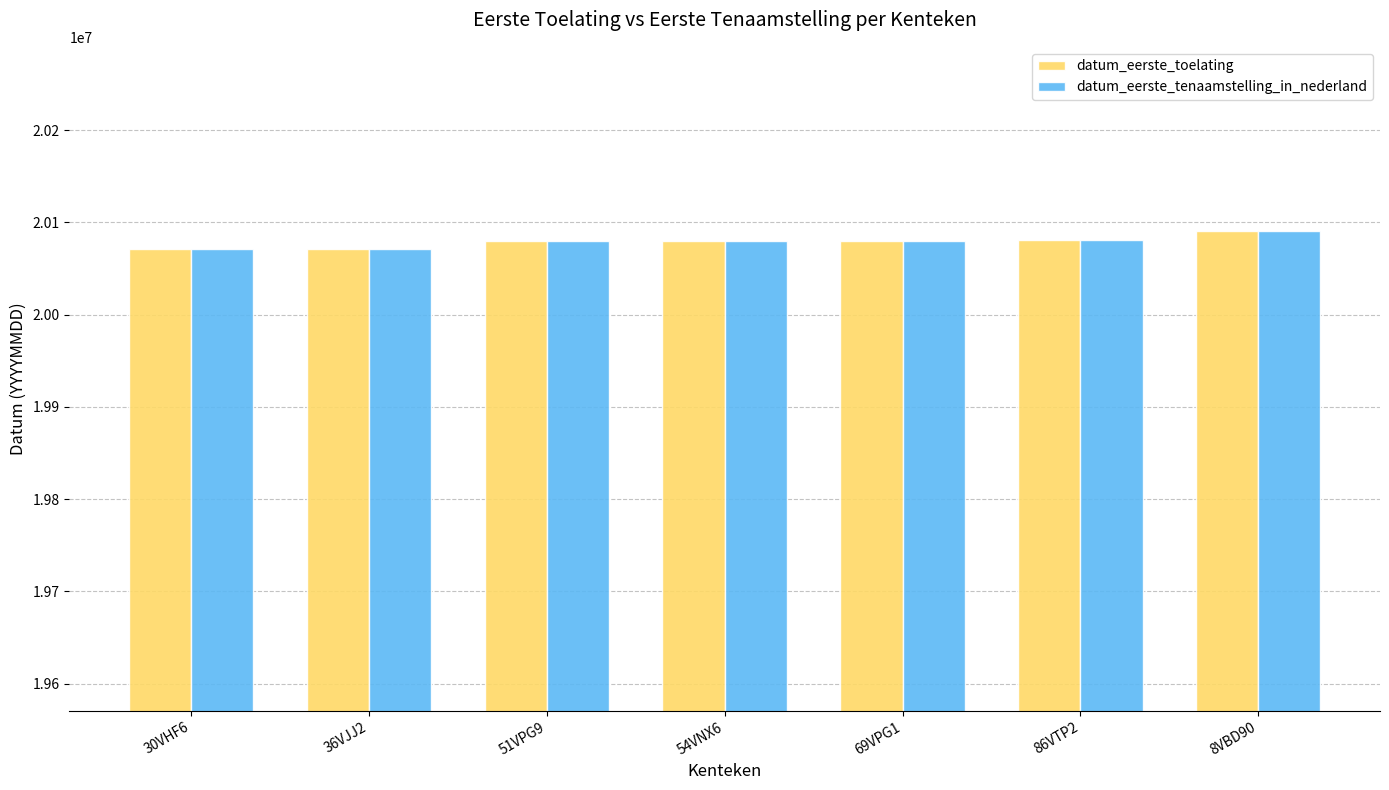

The value of datum_eerste_toelating at 69VPG1 is 20080327. True or false?

True